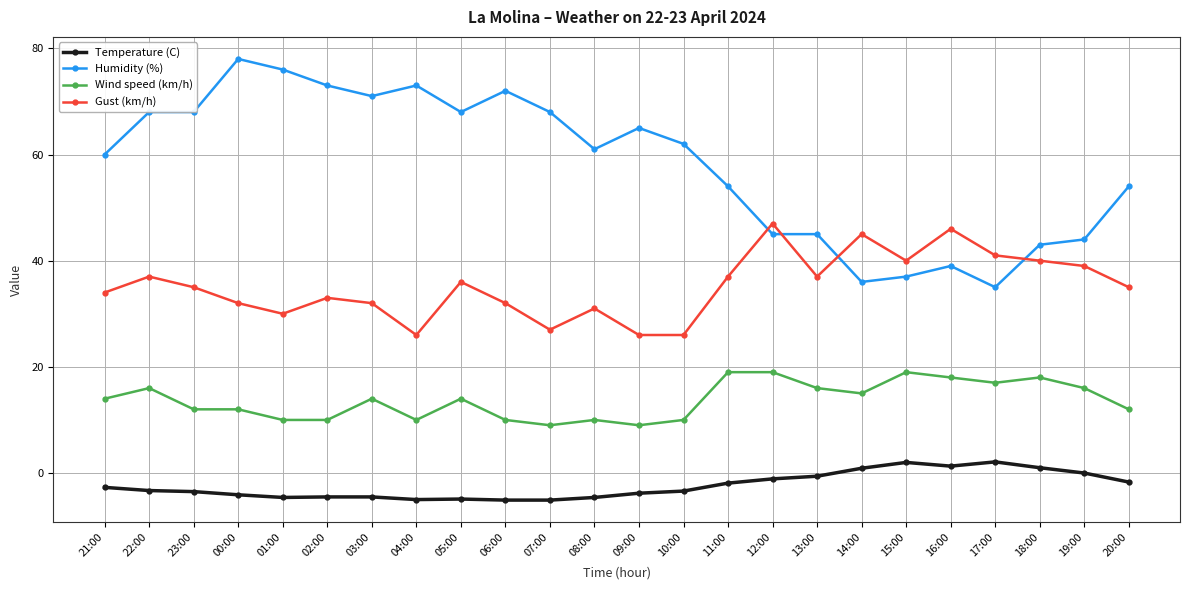

List the series in order of their peak value, highest first.

Humidity (%), Gust (km/h), Wind speed (km/h), Temperature (C)